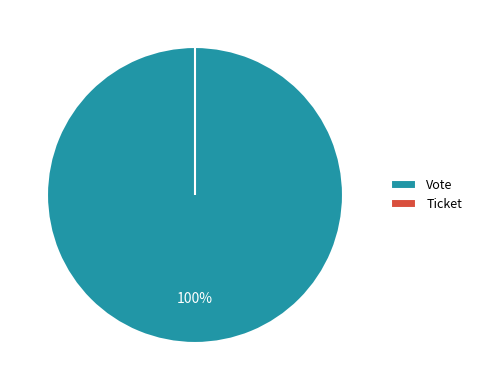

What percentage is the Vote slice, to the nearest percent?

100%